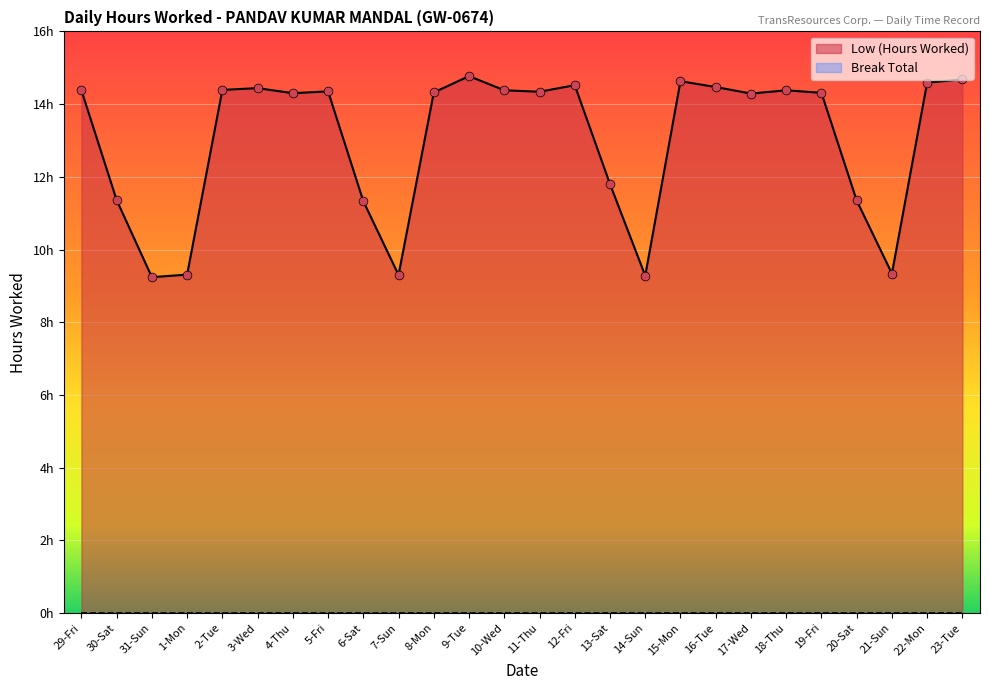

What is the change in value from 3-Wed to 8-Mon?

-0.1